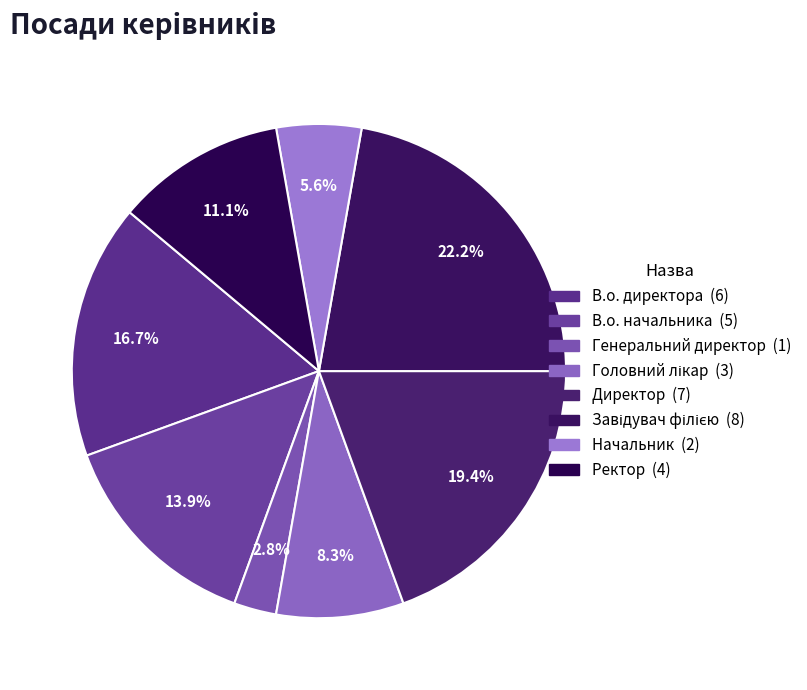

Count the number of slices in the pie.

8